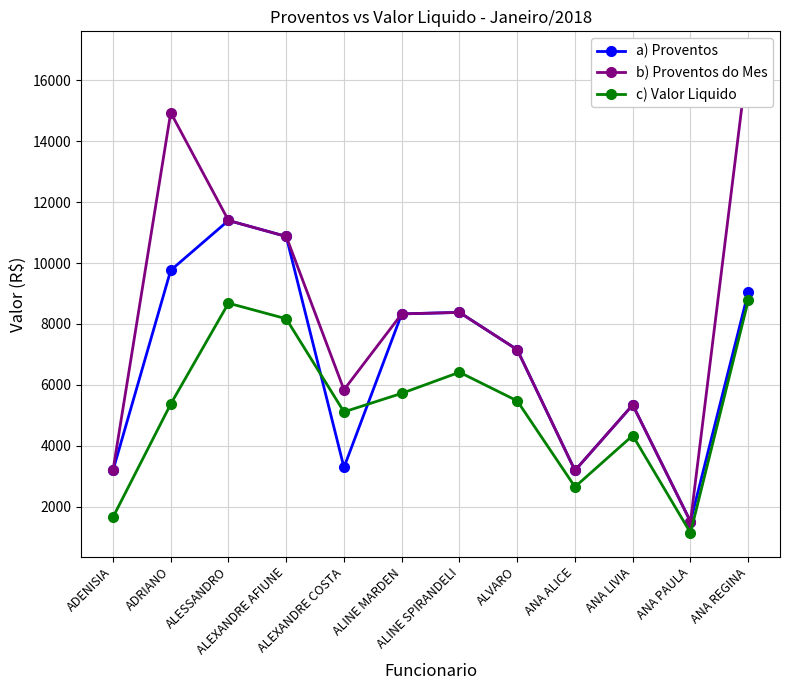

Which series has the largest total across all categories?

b) Proventos do Mes